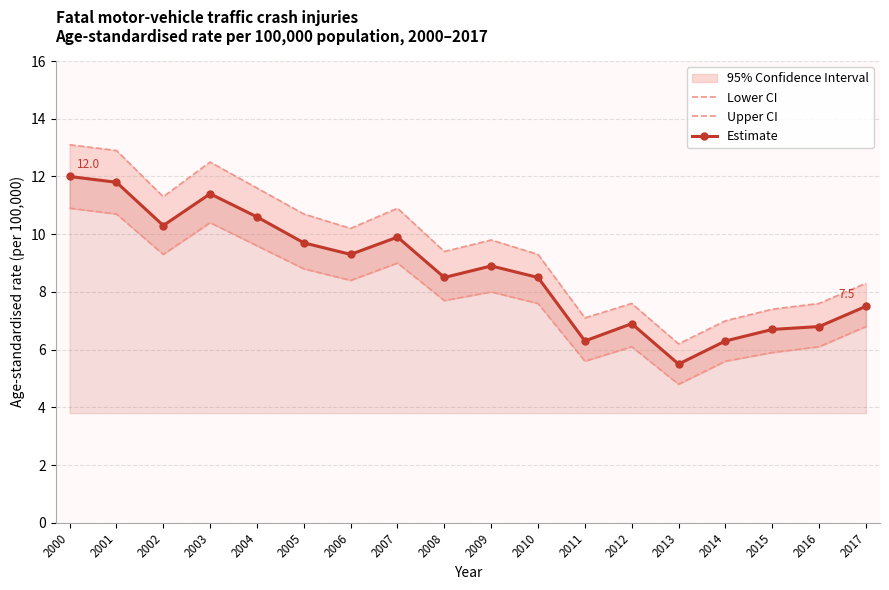

What is the approximate value of Lower CI at 2008?

7.7